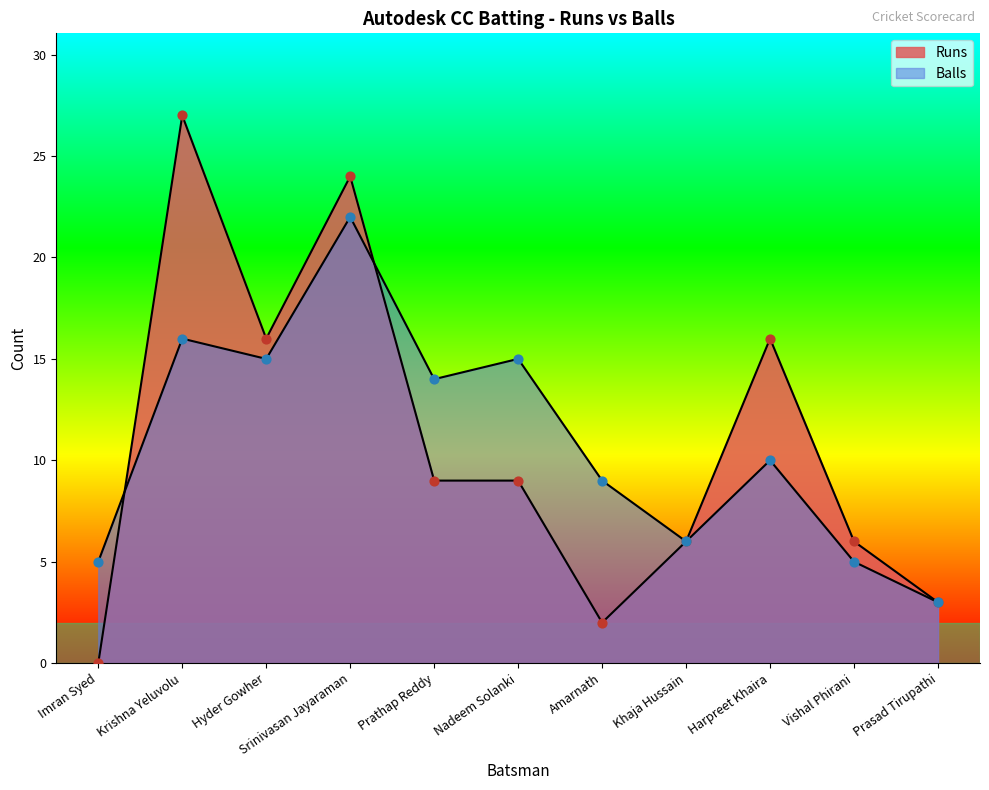

Which series has the largest total across all categories?

Balls